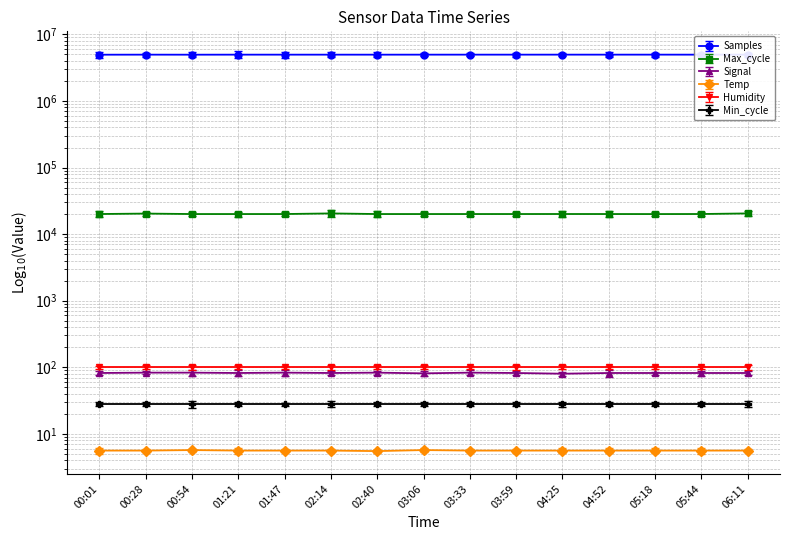

What is the sum of all Max_cycle values?

301766.0